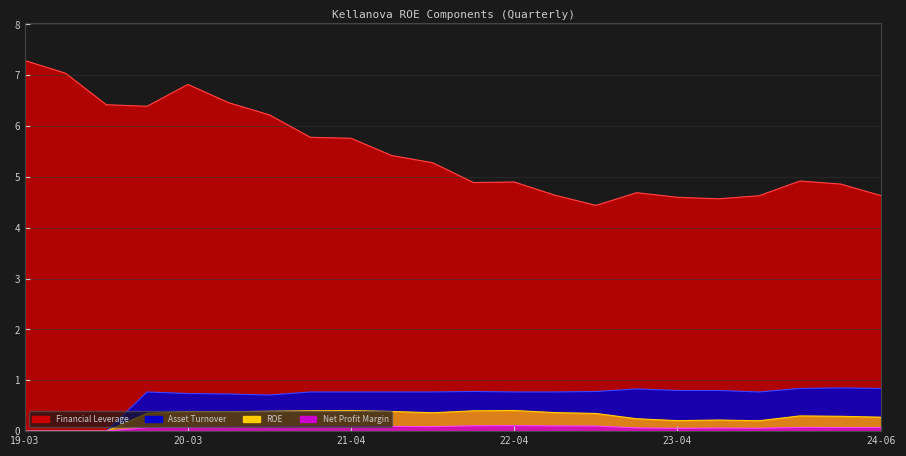

What is the total value across all series at 2023-12-30?

6.1